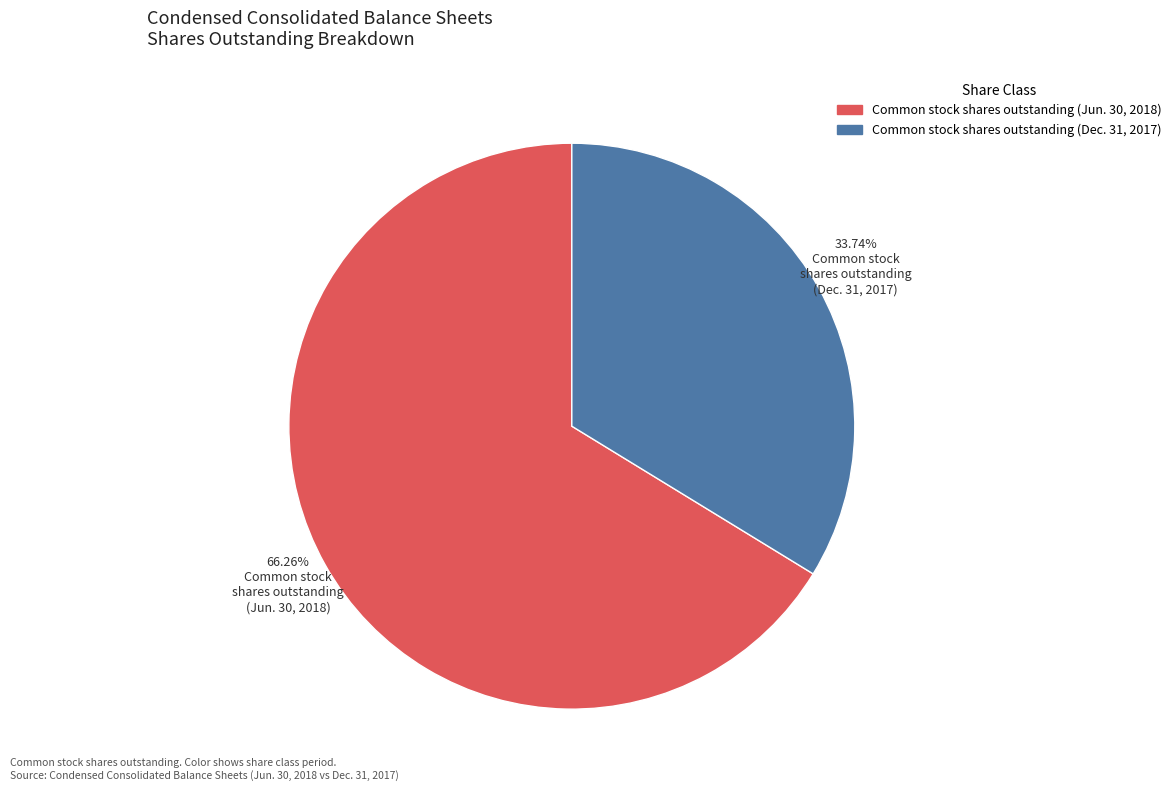

Is there a majority slice in this chart?

Yes